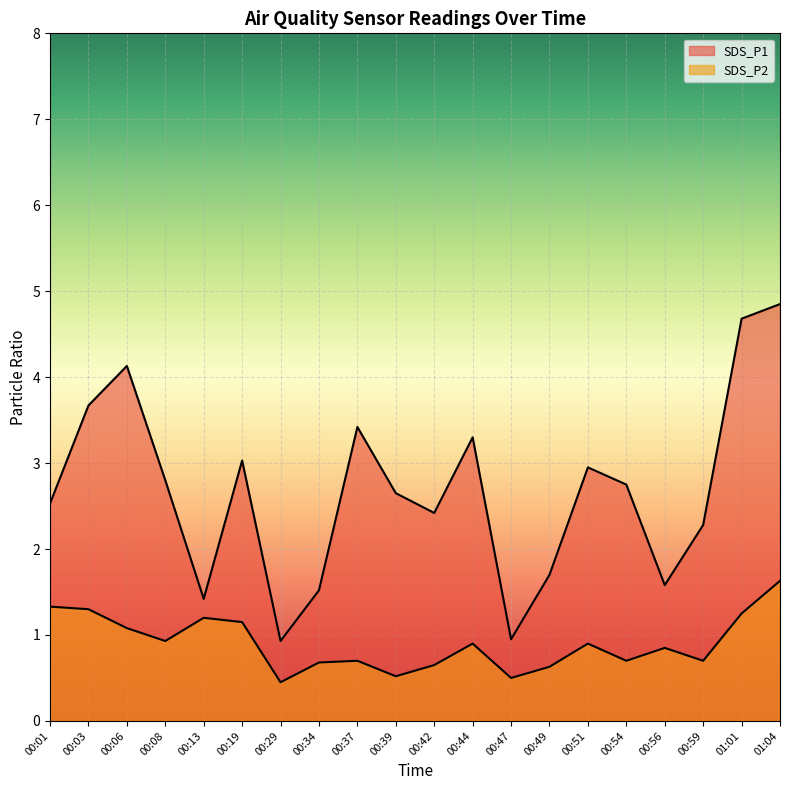

What are all the series names shown in the legend?

SDS_P1, SDS_P2